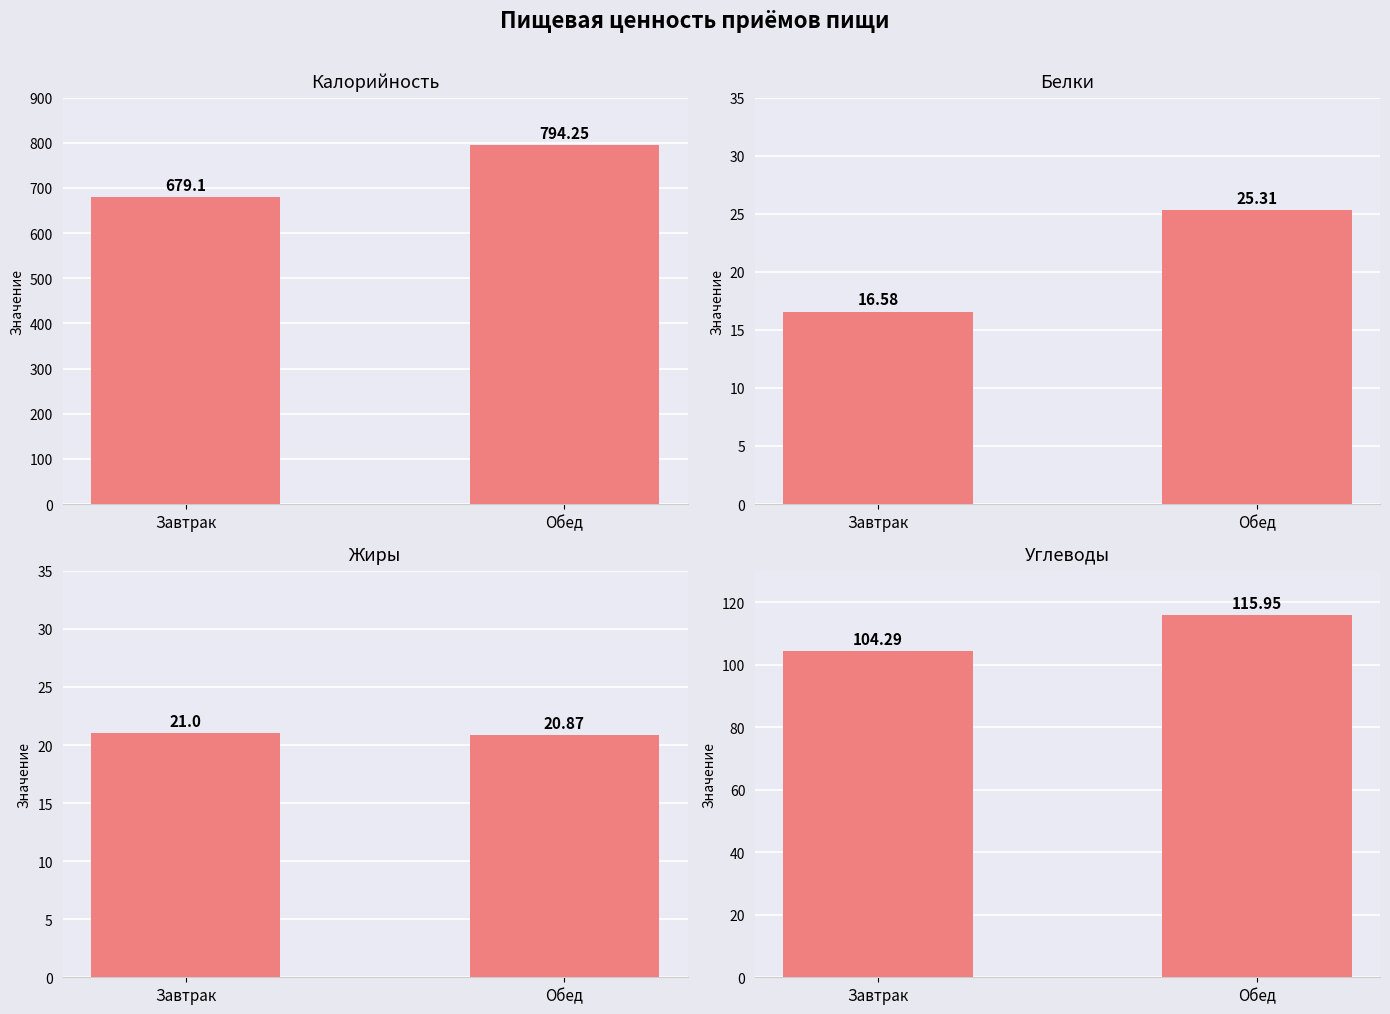

Where does the Калорийность series first go above 794?

Обед